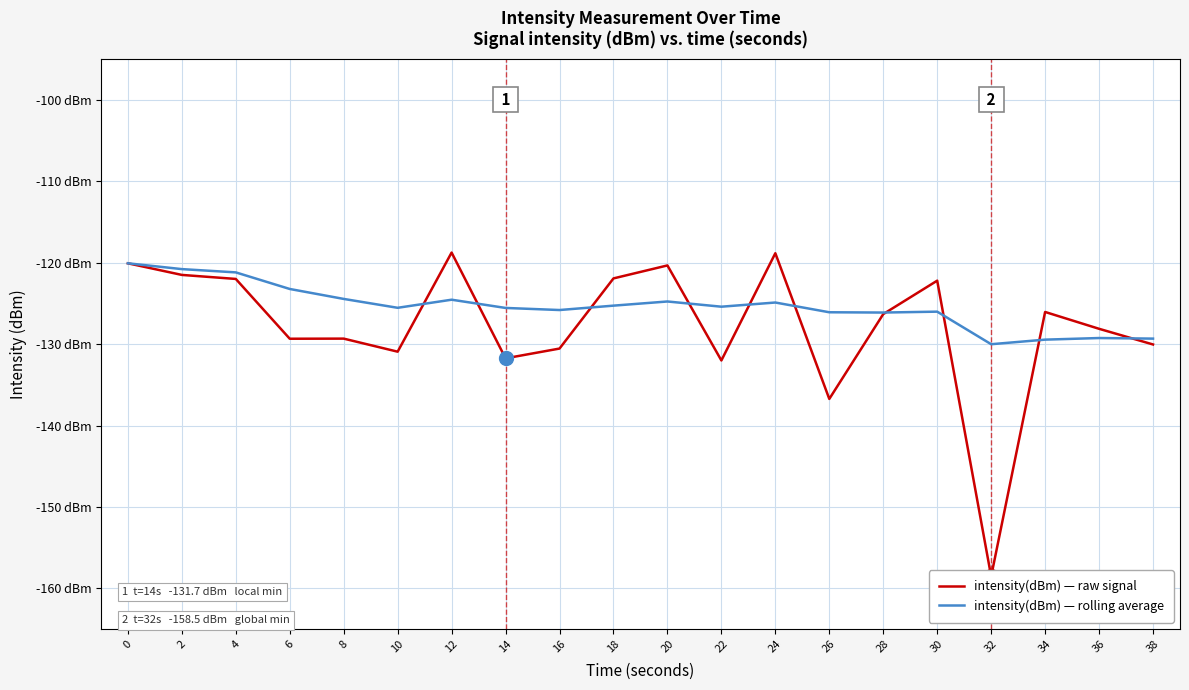

Which series has the largest total across all categories?

intensity(dBm) — rolling average